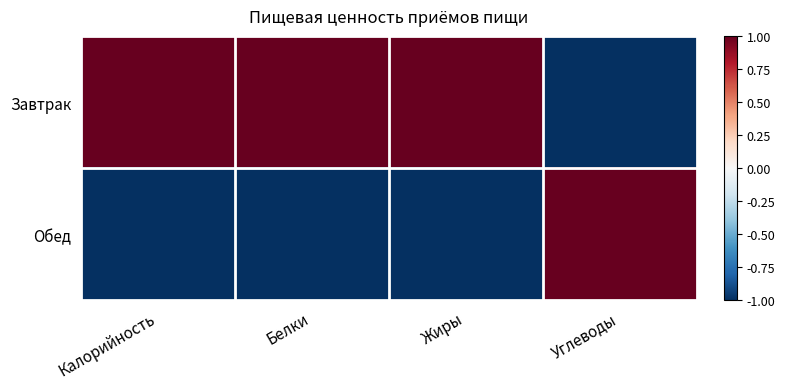

Reading right to left, what are all the values shown in this chart?

Завтрак: Углеводы=-1	Жиры=1	Белки=1	Калорийность=1
Обед: Углеводы=1	Жиры=-1	Белки=-1	Калорийность=-1